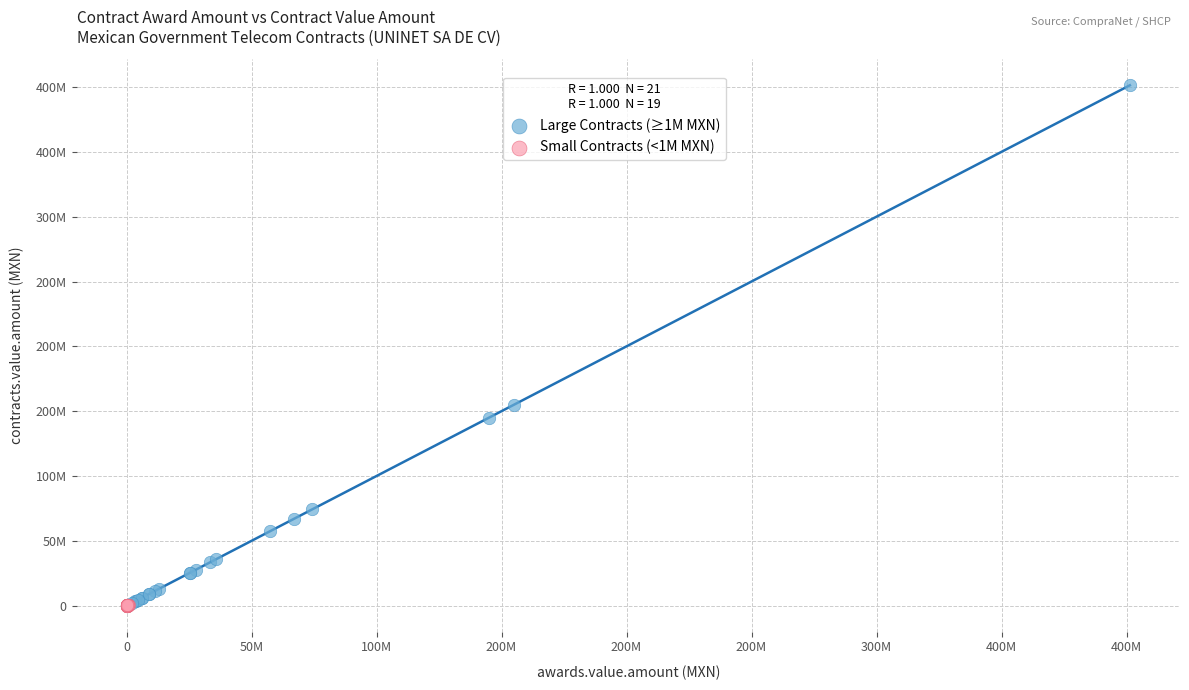

Which series reaches the maximum Y coordinate?

Large Contracts (≥1M MXN)